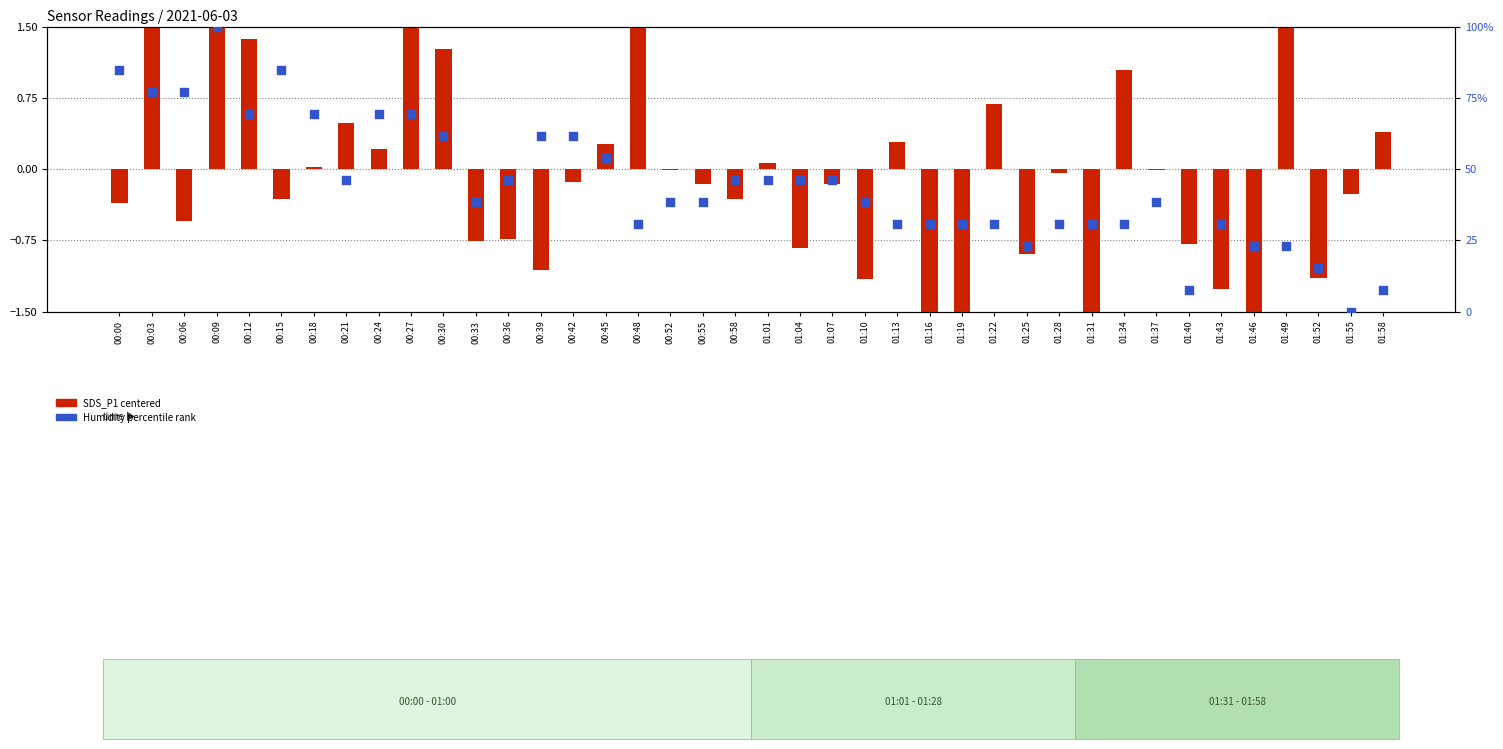

At which category is the sum across all series the highest?

00:09